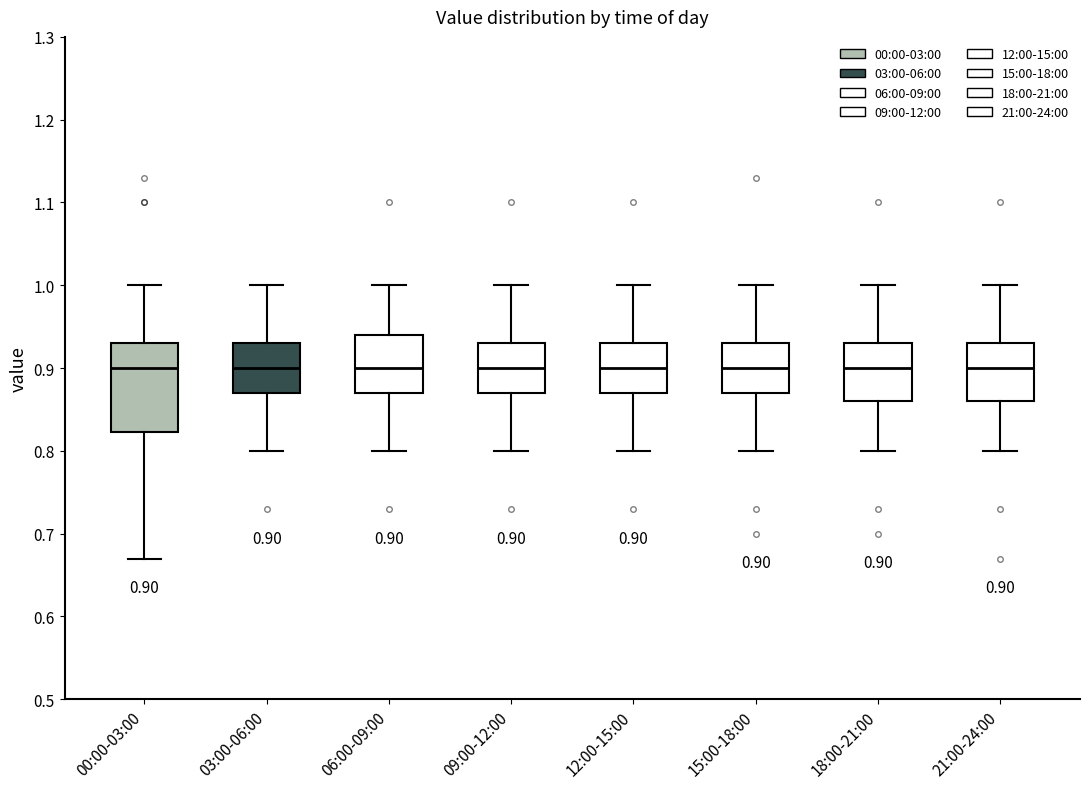

Comparing the boxes themselves (not the whiskers), which one is the tallest?

00:00-03:00